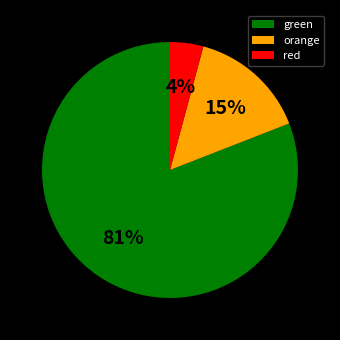

To the nearest percent, what is the average slice percentage?

33%